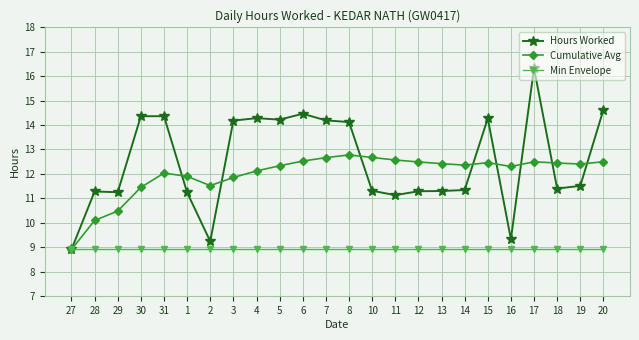

What is the value of the Min Envelope point at the 22nd from the left?

8.9